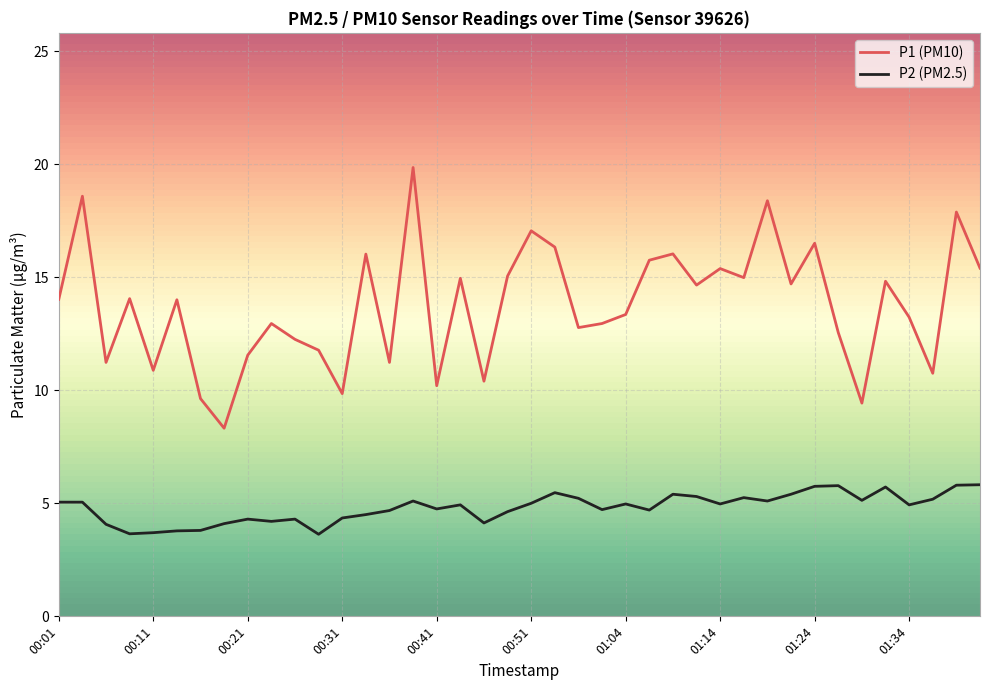

Rank the series by their average value, from highest to lowest.

P1 (PM10), P2 (PM2.5)